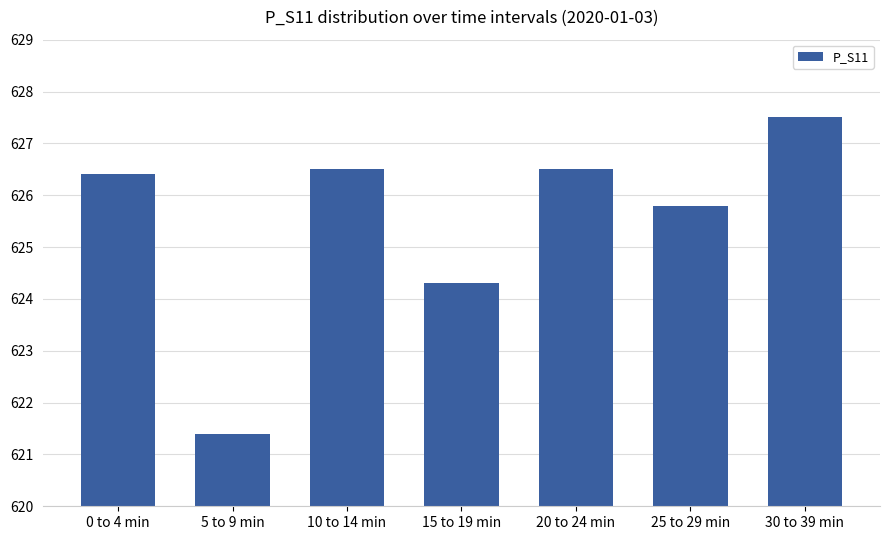

What is the difference between the maximum and minimum values?

6.1